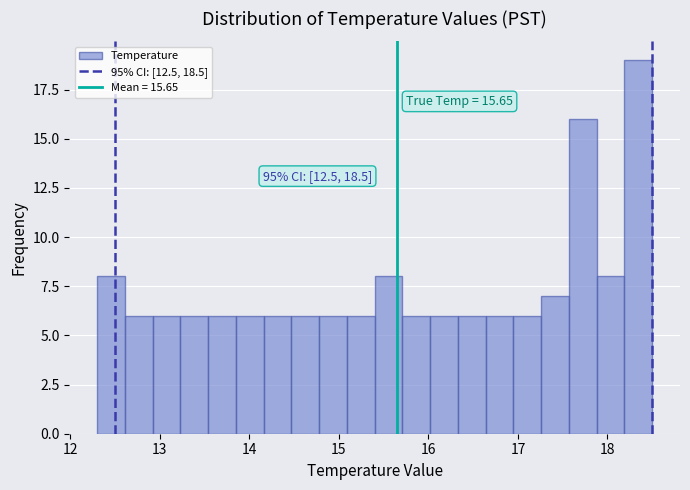

Read against the x-axis, roughly where is the centre of the tallest bar?

18.3